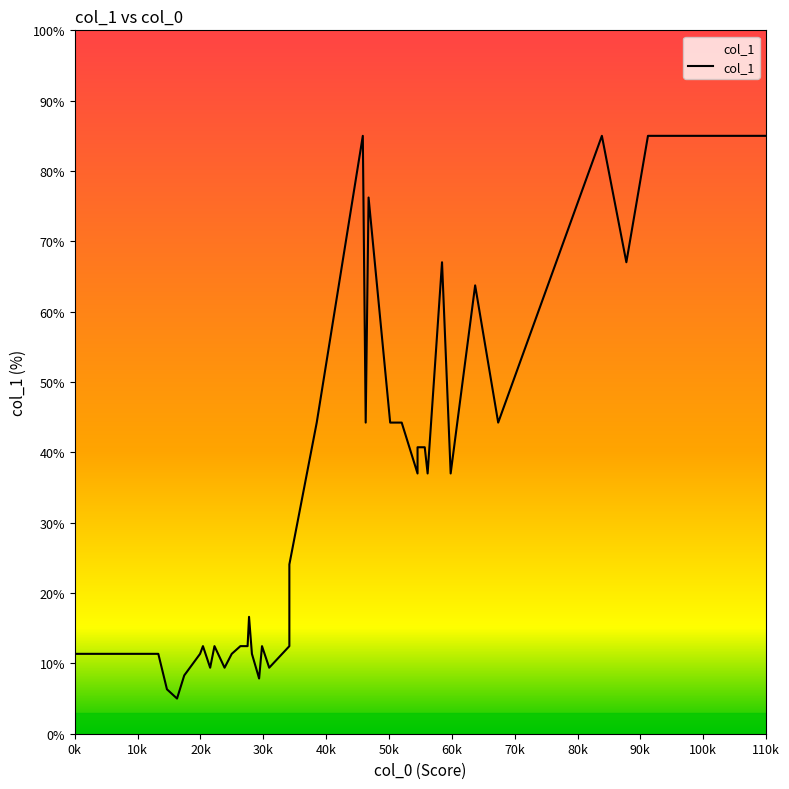

What is the label of the 37th point from the right?

30k